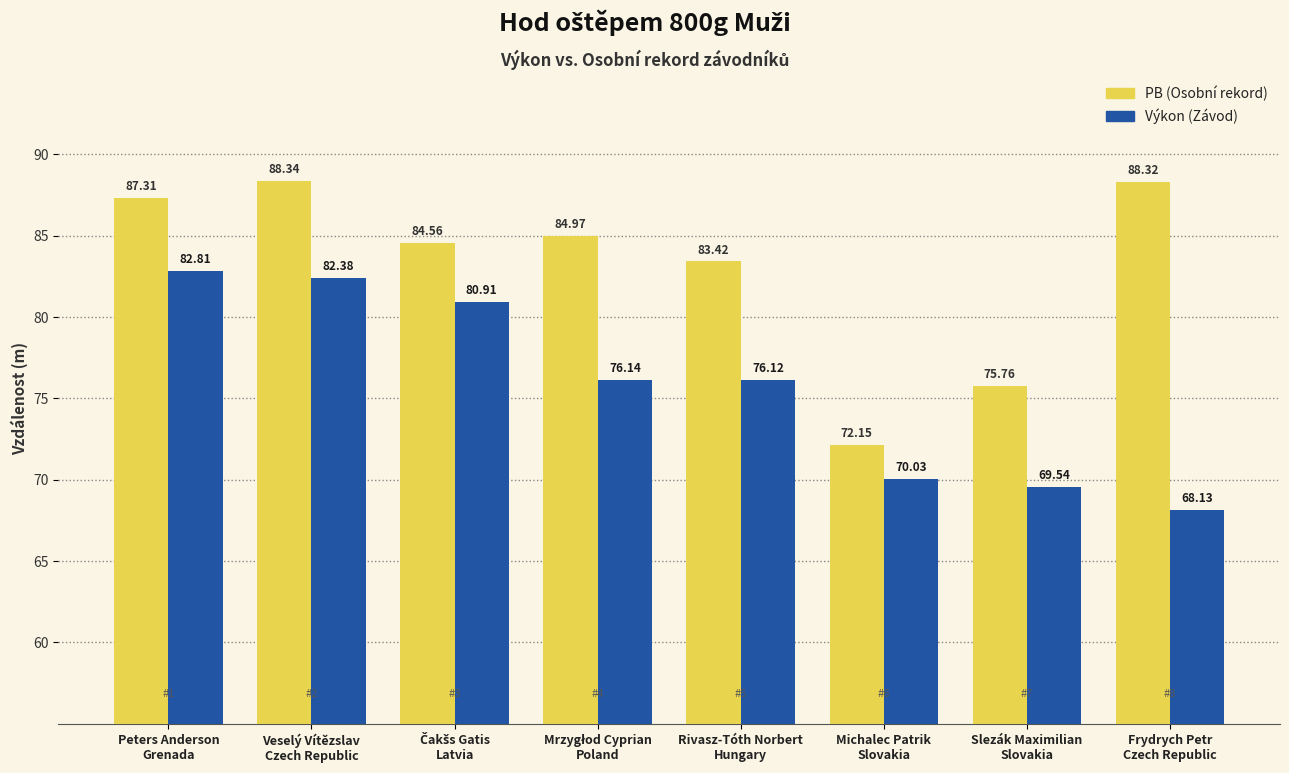

Count the number of data series in this chart.

2